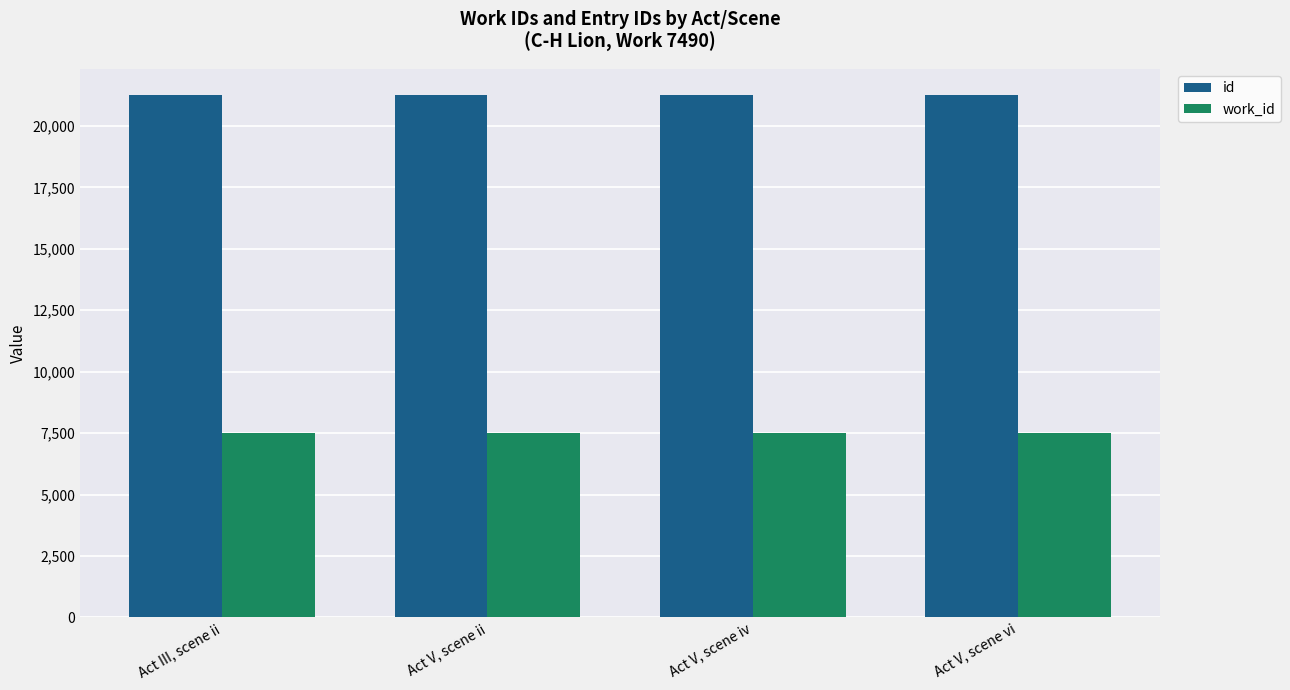

What is the approximate value of work_id at Act V, scene vi?

7490